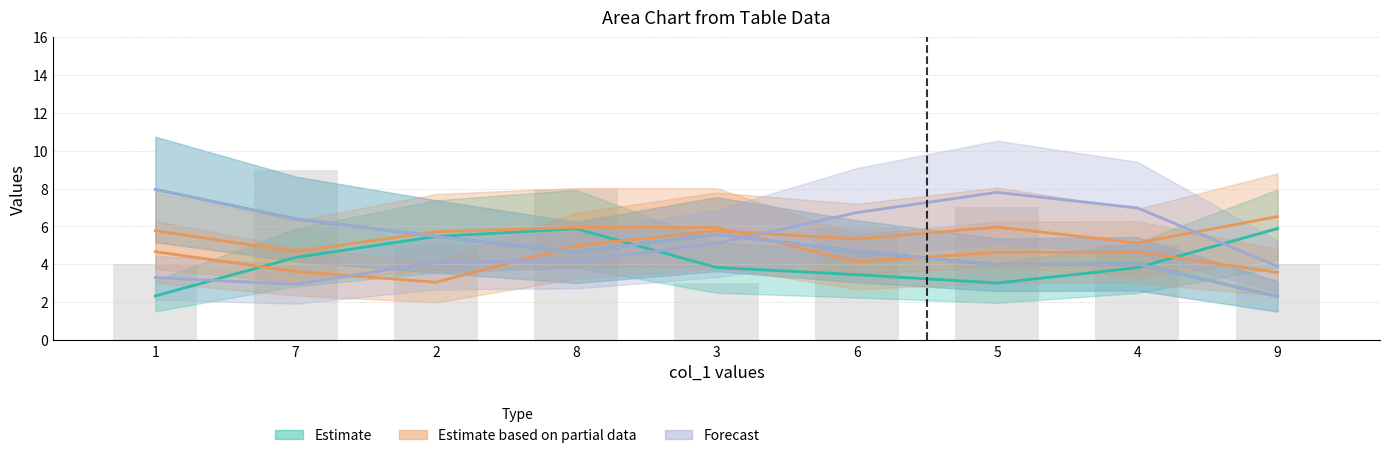

What is the value of the col_2 bar at the 3rd from the left?

4